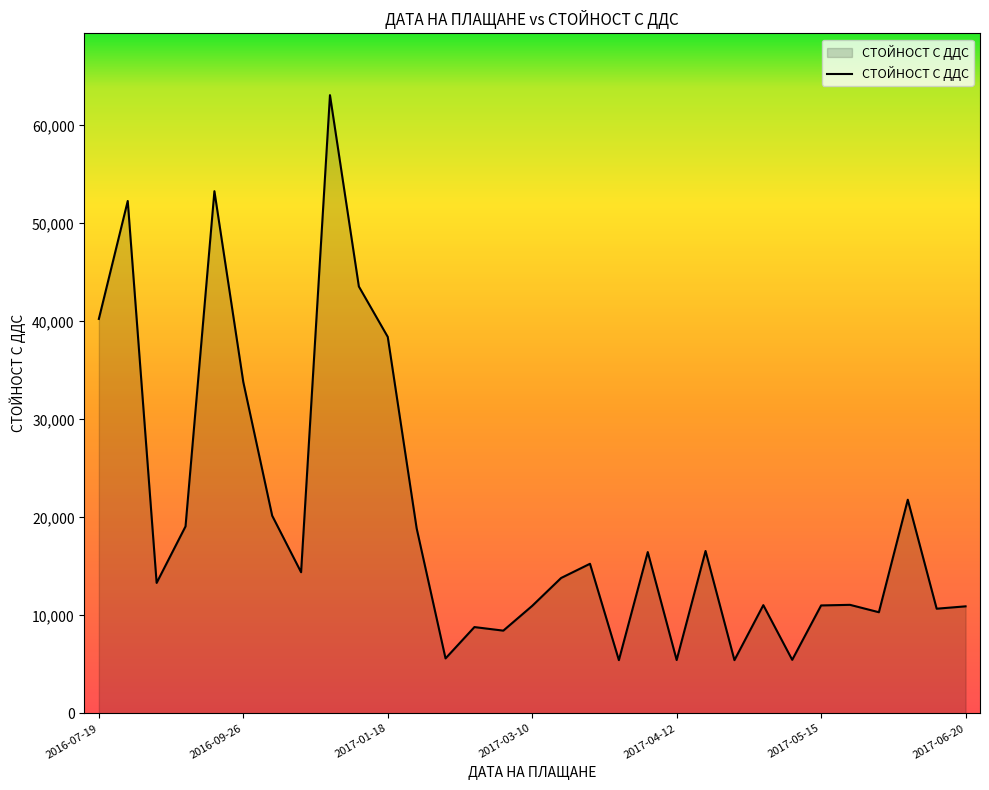

What is the smallest value displayed?

5433.5